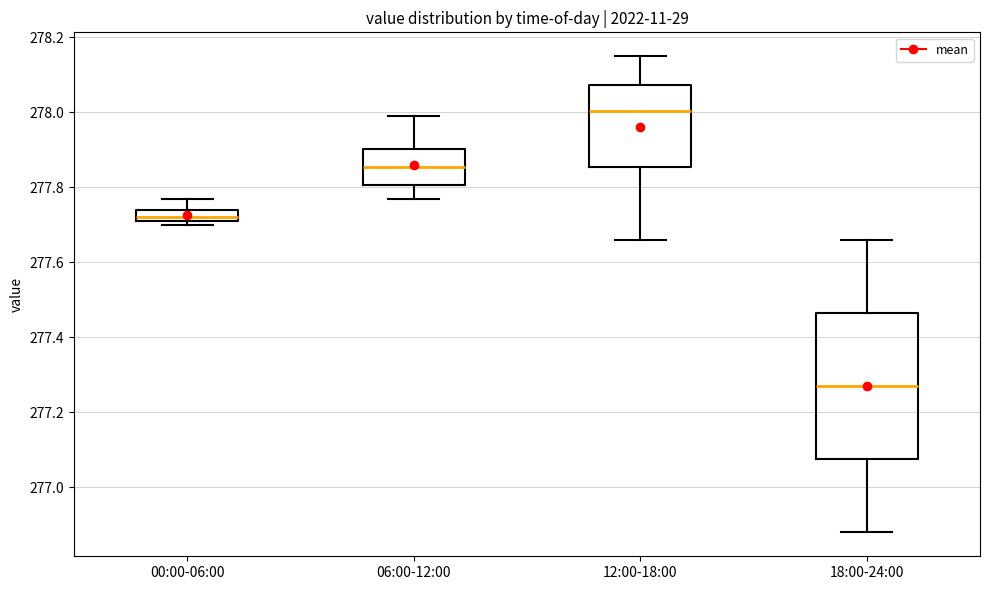

Which box has the highest median line?

12:00-18:00